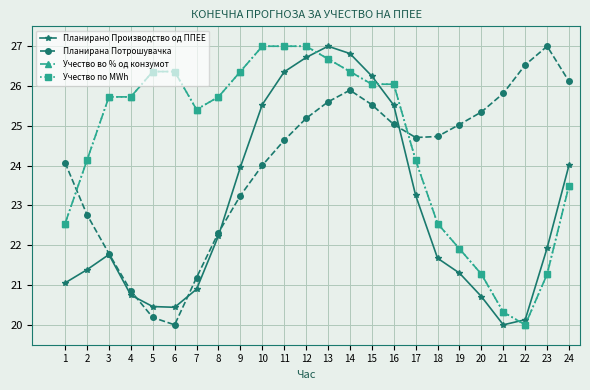

True or false: Учество во % од конзумот has a value of 42.3 at 11.

False